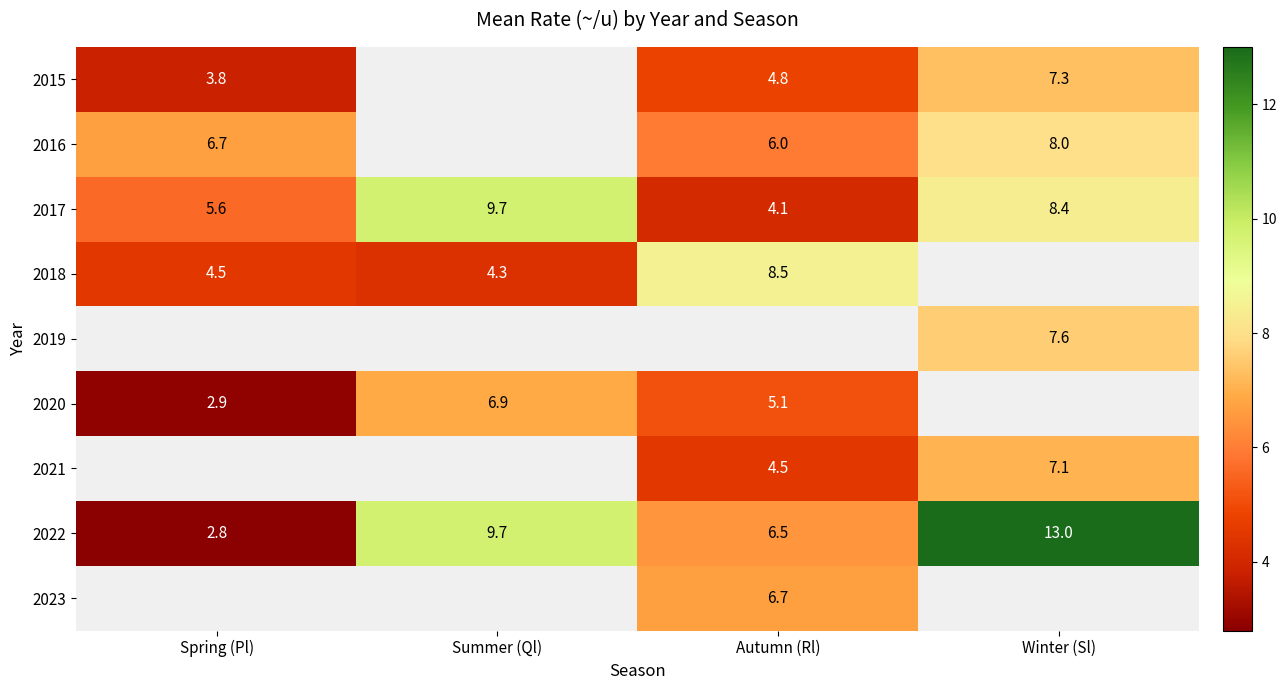

Is the value of 2017 at Winter (Sl) greater than the value of 2016 at Winter (Sl)?

Yes